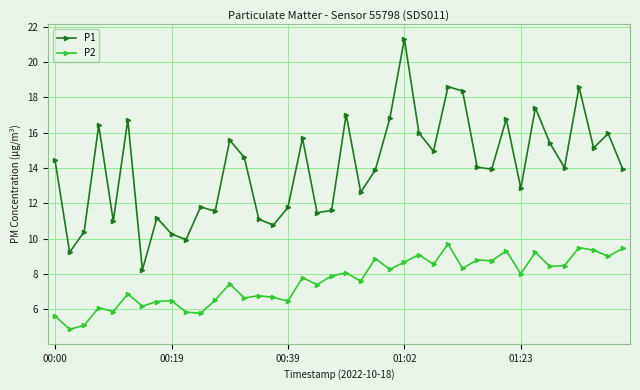

What is the value of the P2 point at the 31st from the left?

8.8